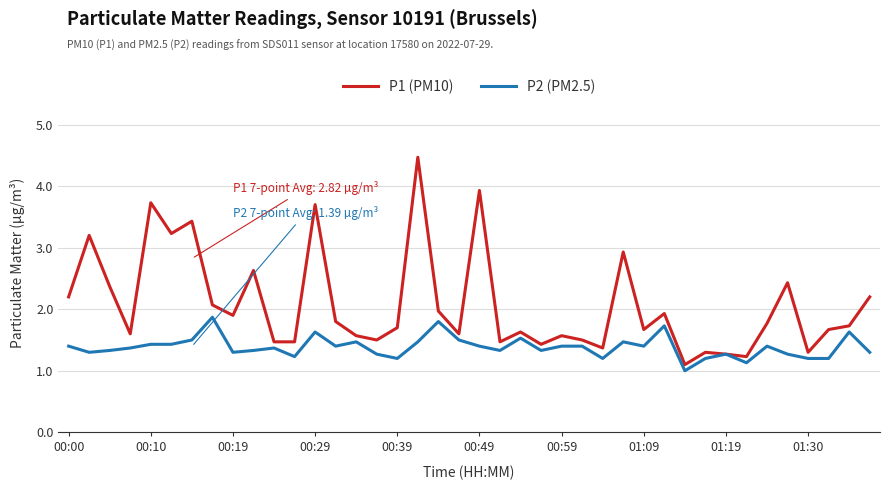

How many series are shown in this chart?

2